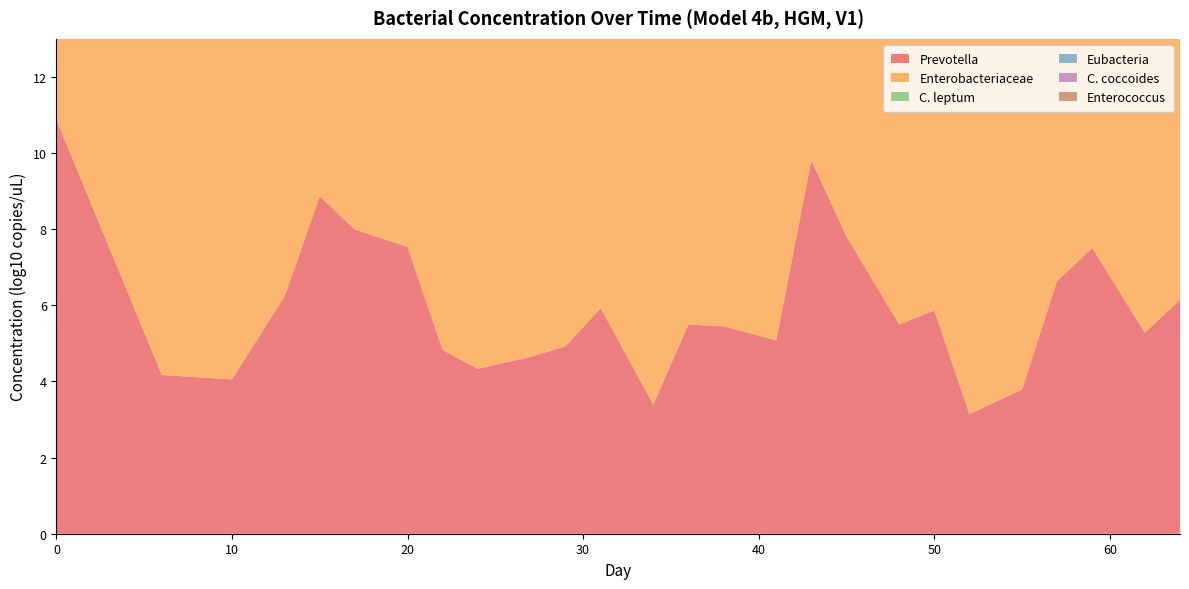

Reading left to right, extract all data points from this chart.

Prevotella: 0=10.9	3=7.5	6=4.2	8=4.1	10=4.1	13=6.2	15=8.9	17=8.0	20=7.5	22=4.8	24=4.3	27=4.6	29=4.9	31=5.9	34=3.4	36=5.5	38=5.4	41=5.1	43=9.8	45=7.8	48=5.5	50=5.9	52=3.1	55=3.8	57=6.6	59=7.5	62=5.3	64=6.1
Enterobacteriaceae: 0=6.7	3=7.9	6=9.2	8=9.2	10=9.2	13=8.7	15=9.0	17=9.2	20=10.1	22=10.4	24=9.9	27=10.3	29=10.2	31=10.7	34=10.5	36=10.1	38=10.2	41=9.8	43=10.0	45=9.2	48=9.9	50=10.1	52=9.9	55=9.7	57=10.6	59=9.9	62=9.7	64=9.3
C. leptum: 0=11.4	3=8.7	6=6.1	8=5.5	10=5.0	13=6.3	15=8.1	17=8.2	20=7.9	22=5.1	24=3.7	27=5.7	29=5.8	31=5.5	34=5.1	36=4.3	38=3.4	41=4.6	43=4.8	45=5.6	48=4.8	50=5.5	52=5.2	55=5.1	57=6.8	59=6.5	62=5.7	64=5.4
Eubacteria: 0=11.1	3=11.2	6=11.4	8=10.9	10=10.3	13=10.6	15=8.9	17=8.9	20=9.7	22=9.8	24=9.4	27=9.7	29=9.3	31=9.6	34=9.6	36=10.1	38=10.0	41=10.0	43=10.6	45=10.7	48=10.6	50=9.7	52=9.8	55=9.8	57=10.6	59=10.7	62=10.4	64=10.0
C. coccoides: 0=9.9	3=7.8	6=5.8	8=5.5	10=5.3	13=6.3	15=7.9	17=7.9	20=7.5	22=5.7	24=6.0	27=5.5	29=6.2	31=5.6	34=5.7	36=4.5	38=4.6	41=5.0	43=7.7	45=5.0	48=5.0	50=6.0	52=5.8	55=7.4	57=8.7	59=8.3	62=8.3	64=8.1
Enterococcus: 0=6.3	3=7.1	6=7.8	8=8.1	10=8.4	13=8.6	15=8.7	17=8.6	20=7.5	22=10.1	24=9.3	27=10.5	29=10.9	31=11.0	34=11.2	36=10.0	38=10.1	41=10.0	43=10.4	45=9.8	48=10.2	50=11.1	52=11.1	55=10.7	57=10.5	59=10.4	62=10.5	64=9.0